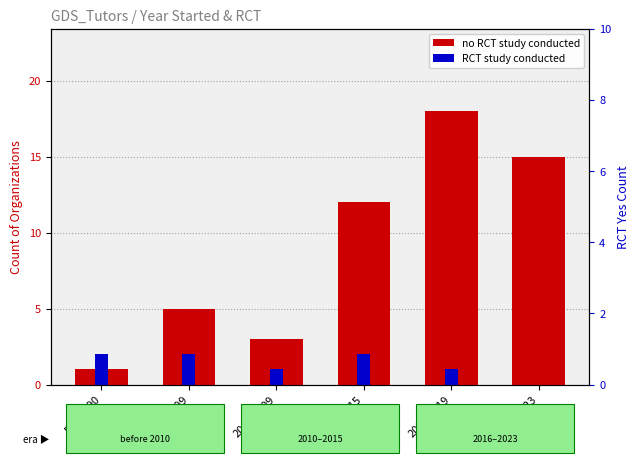

Are the bars horizontal?

No